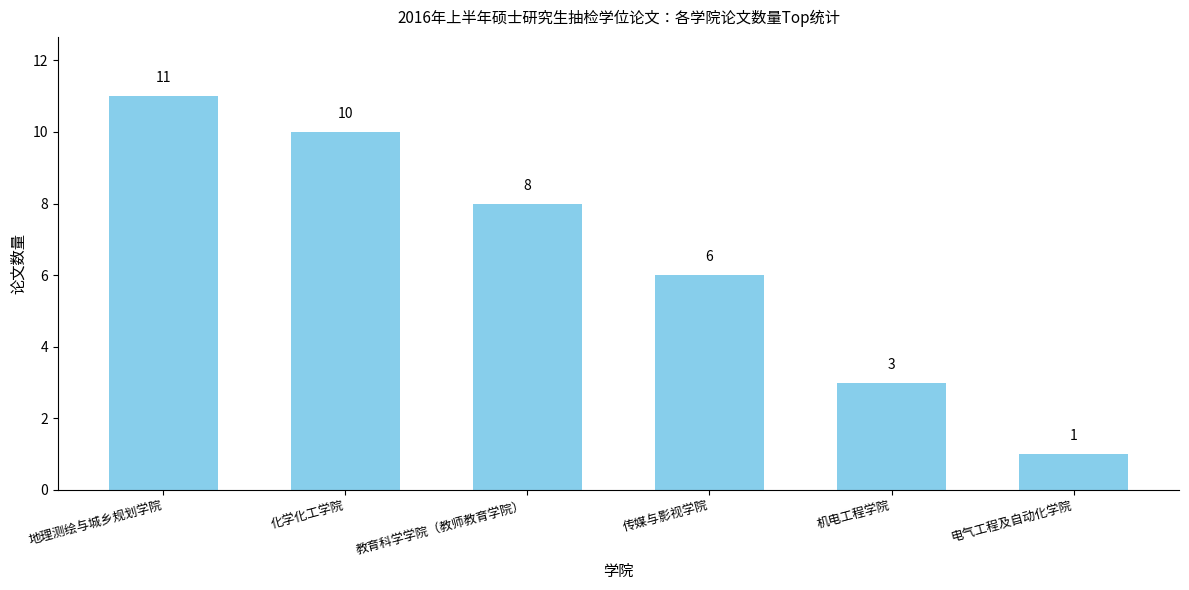

What is the difference between the maximum and minimum values?

10